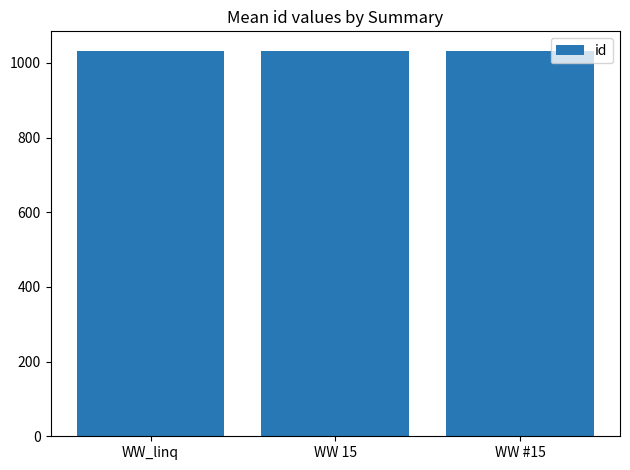

The value at WW_linq is 502. True or false?

False